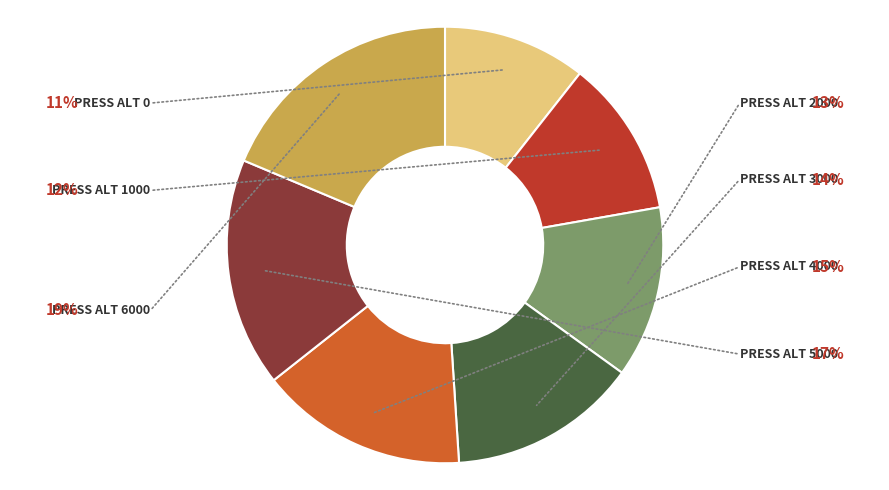

Is there a majority slice in this chart?

No